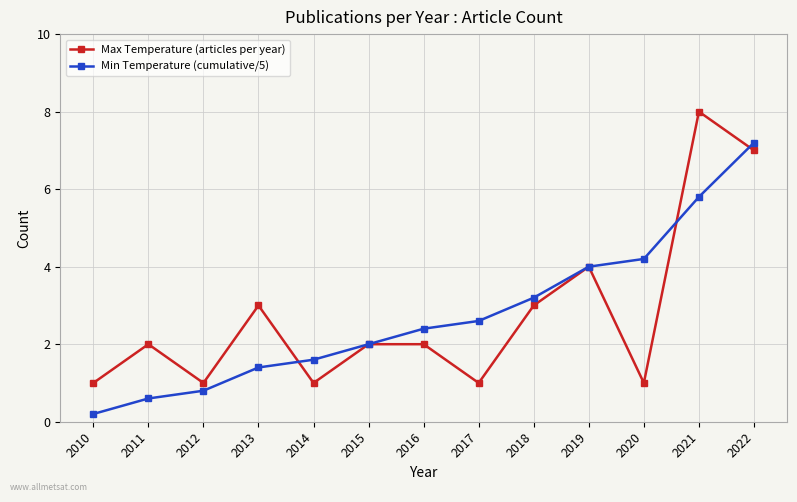

Rank the series by their maximum value, from lowest to highest.

Min Temperature (cumulative/5), Max Temperature (articles per year)